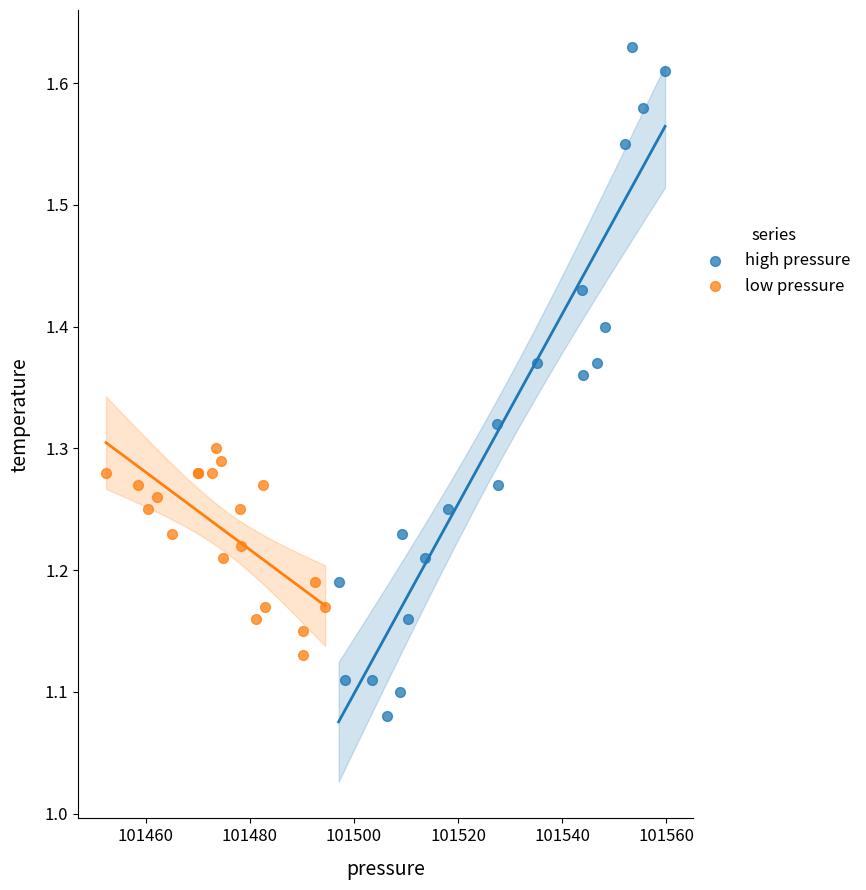

Which series contains the highest Y value?

high pressure